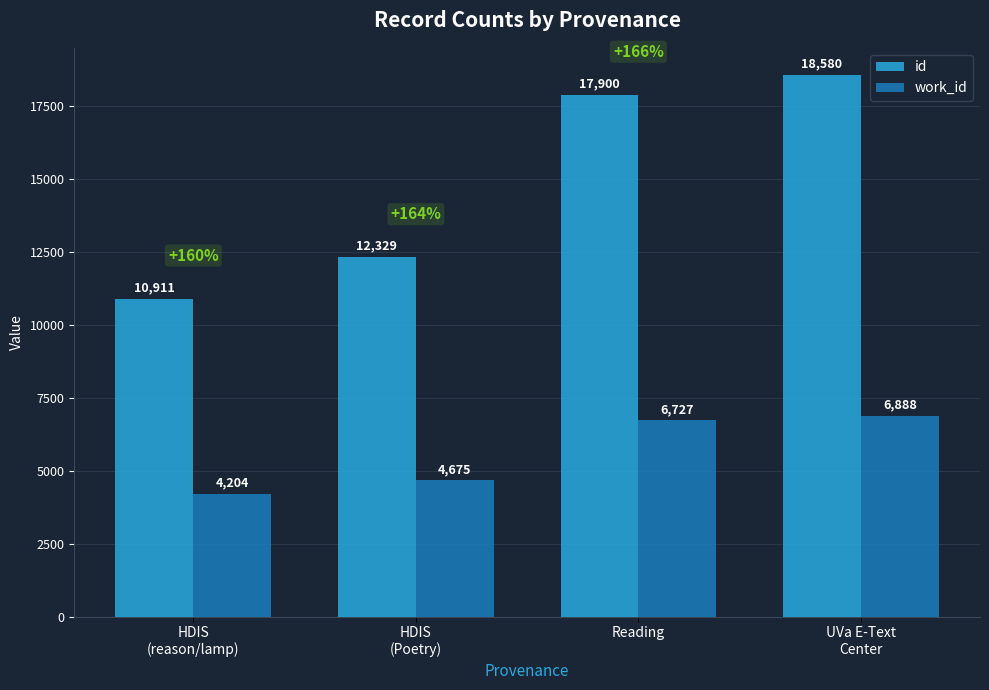

List the labels in order of id value, smallest first.

HDIS
(reason/lamp), HDIS
(Poetry), Reading, UVa E-Text
Center